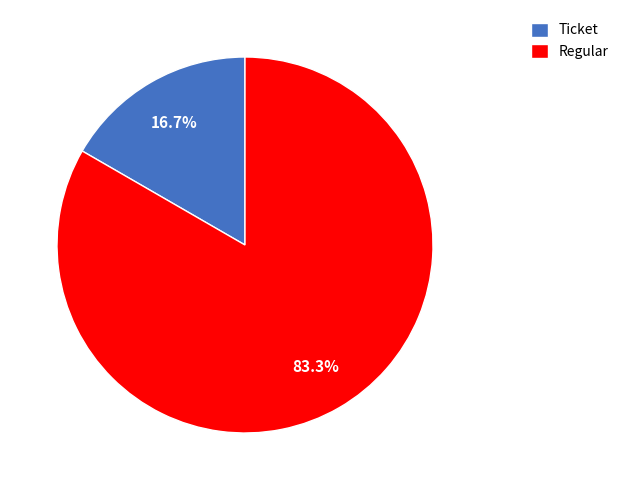

What is the largest slice in the pie chart?

Regular